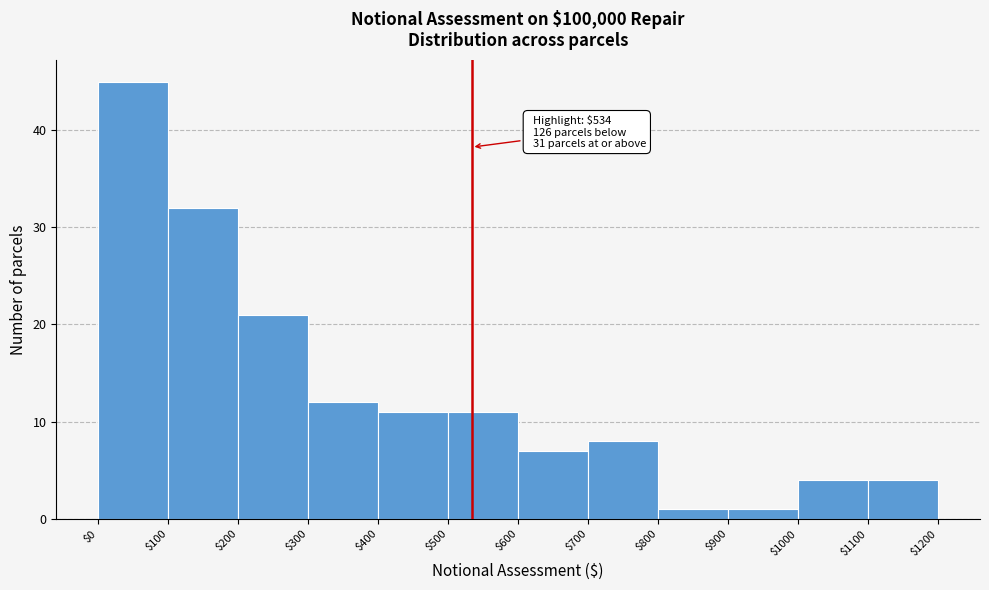

Over which range of the x-axis is the bar tallest?

$0 to $100